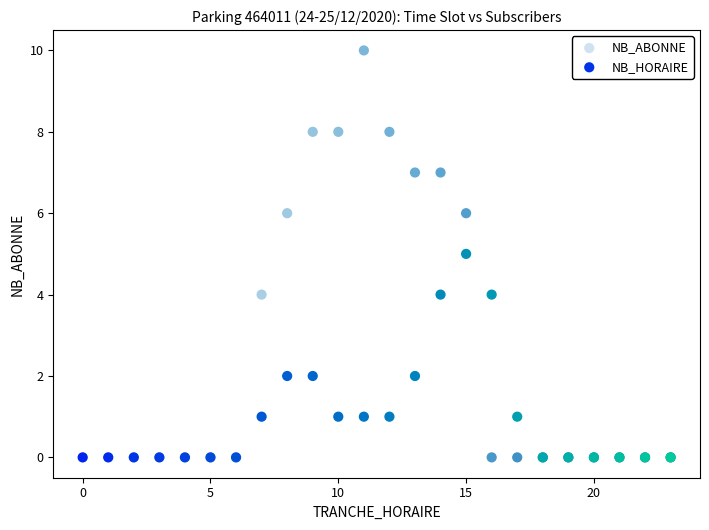

What are all the series names shown in the legend?

NB_ABONNE, NB_HORAIRE